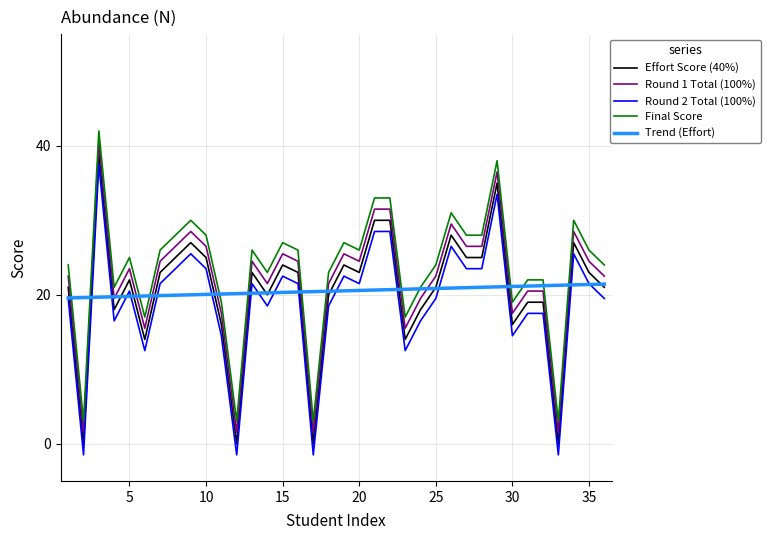

Is this an area chart (filled region under the line)?

No